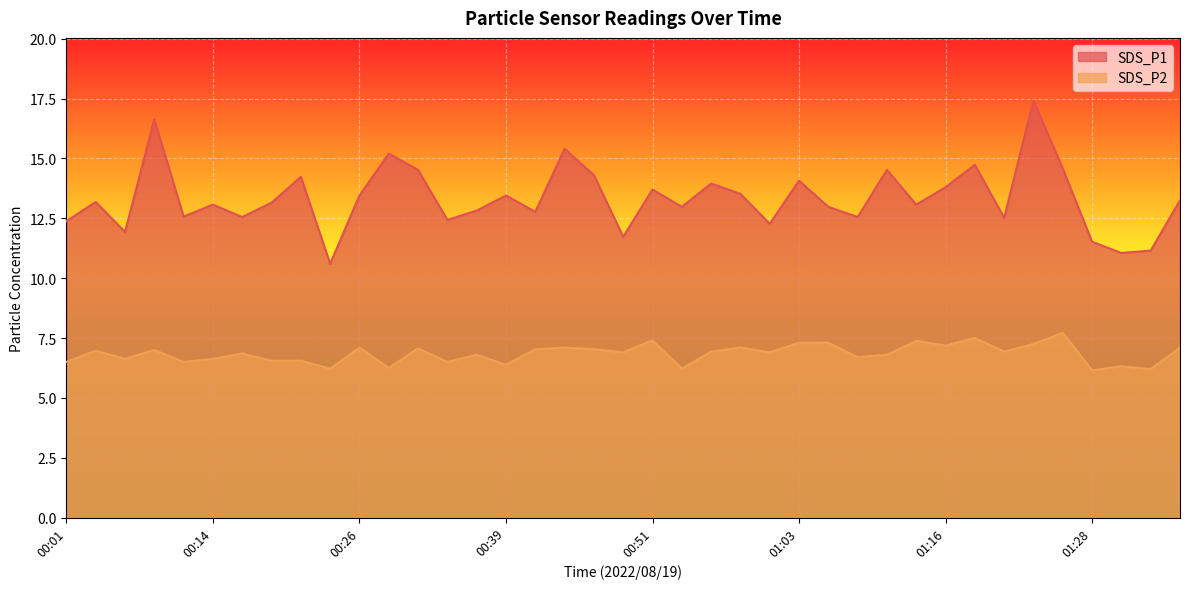

What is the approximate value of SDS_P2 at 00:09?

7.0